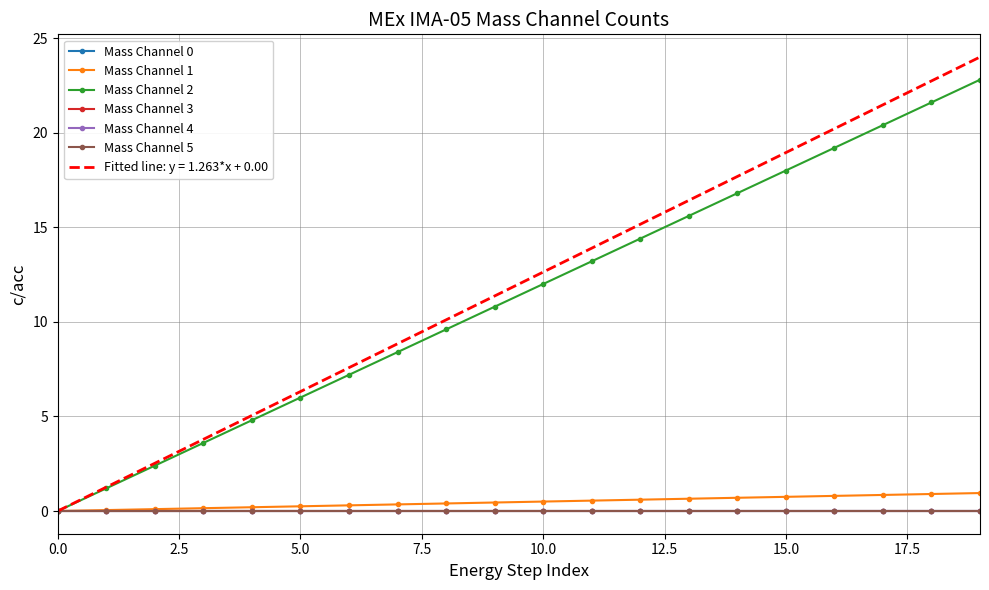

Reading left to right, extract all data points from this chart.

Mass Channel 0: 0.0	0.0	0.0	0.0	0.0	0.0	0.0	0.0	0.0	0.0	0.0	0.0	0.0	0.0	0.0	0.0	0.0	0.0	0.0	0.0
Mass Channel 1: 0.0	0.1	0.1	0.2	0.2	0.2	0.3	0.4	0.4	0.5	0.5	0.6	0.6	0.7	0.7	0.8	0.8	0.9	0.9	1.0
Mass Channel 2: 0.0	1.2	2.4	3.6	4.8	6.0	7.2	8.4	9.6	10.8	12.0	13.2	14.4	15.6	16.8	18.0	19.2	20.4	21.6	22.8
Mass Channel 3: 0.0	0.0	0.0	0.0	0.0	0.0	0.0	0.0	0.0	0.0	0.0	0.0	0.0	0.0	0.0	0.0	0.0	0.0	0.0	0.0
Mass Channel 4: 0.0	0.0	0.0	0.0	0.0	0.0	0.0	0.0	0.0	0.0	0.0	0.0	0.0	0.0	0.0	0.0	0.0	0.0	0.0	0.0
Mass Channel 5: 0.0	0.0	0.0	0.0	0.0	0.0	0.0	0.0	0.0	0.0	0.0	0.0	0.0	0.0	0.0	0.0	0.0	0.0	0.0	0.0